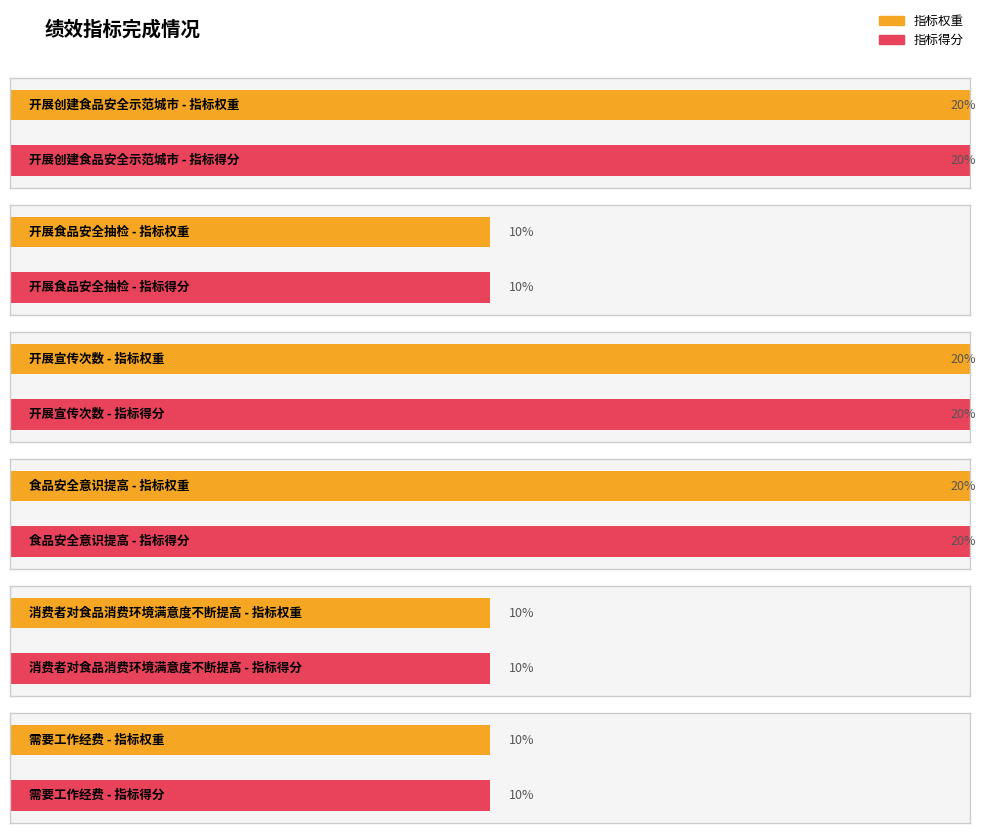

Reading right to left, transcribe all the data shown in this chart.

指标权重: 10	10	20	20	10	20
指标得分: 10	10	20	20	10	20